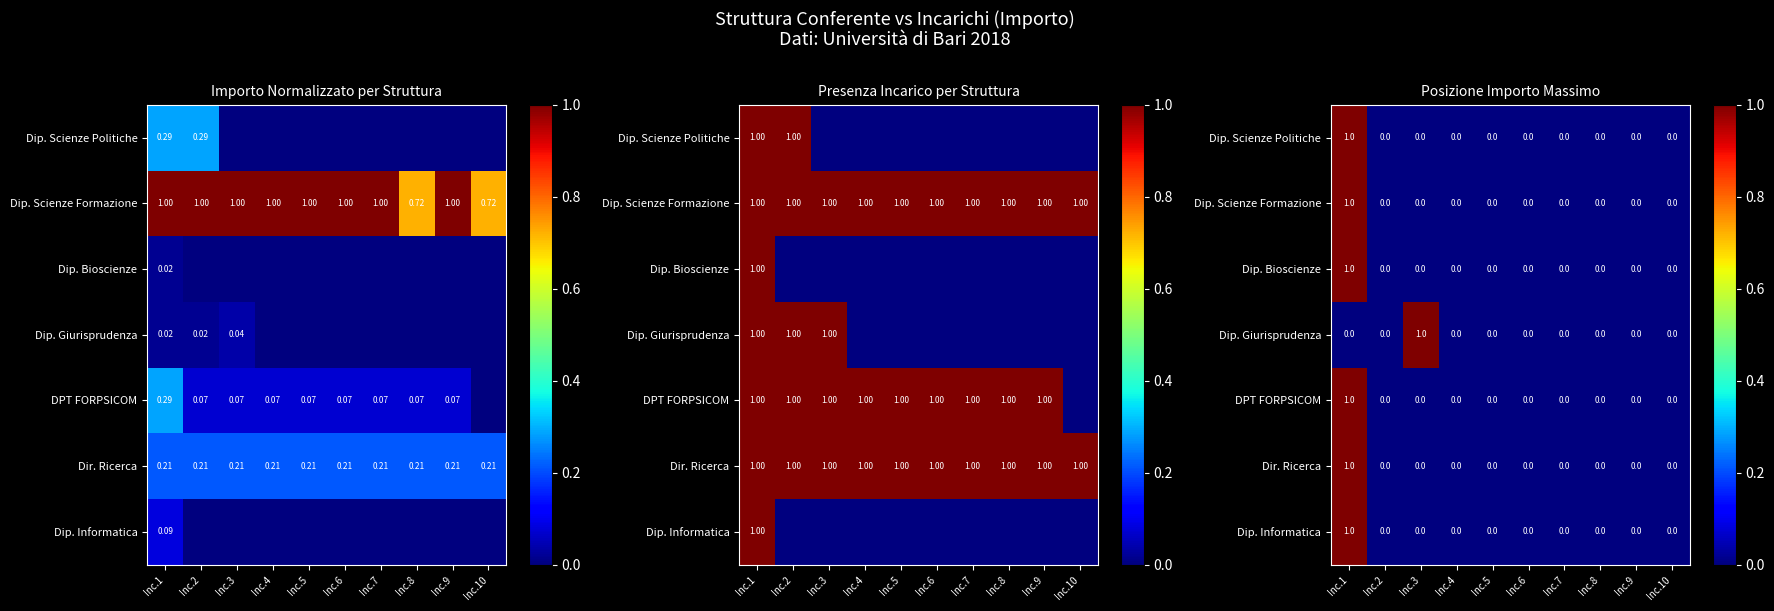

At which category is the sum across all series the highest?

Inc.1